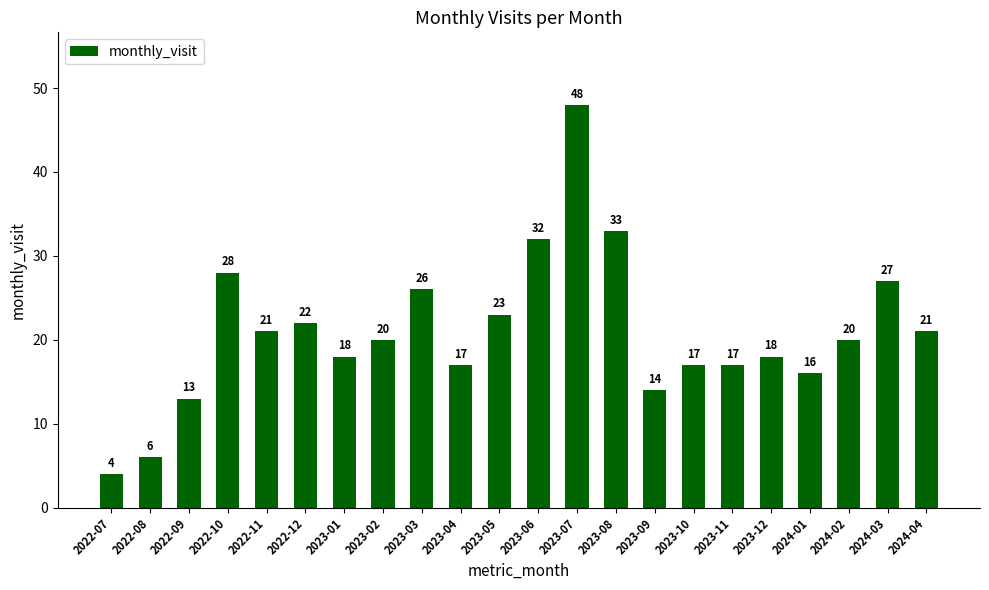

Which has a higher value, 2023-11 or 2023-01?

2023-01